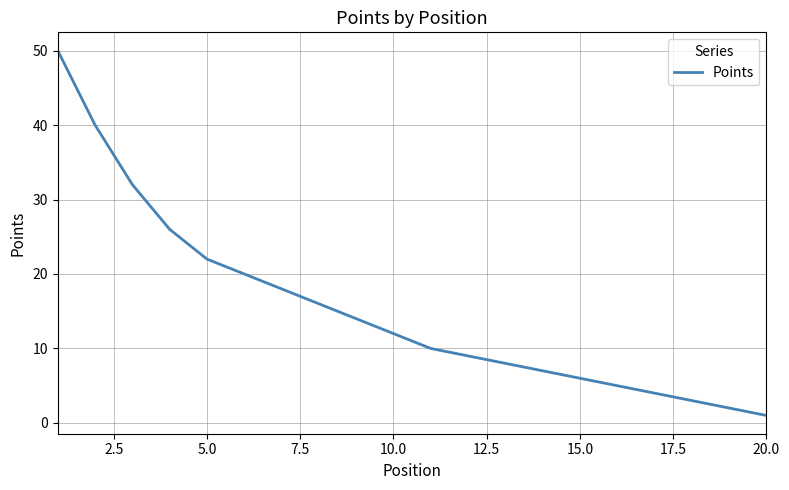

What is the smallest value displayed?

1